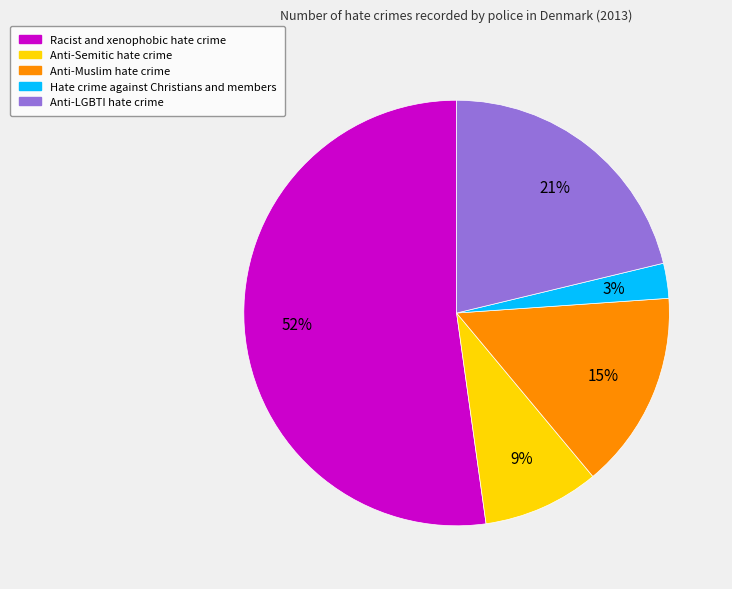

To the nearest percent, what is the combined percentage of Anti-Muslim hate crime and Racist and xenophobic hate crime?

67%